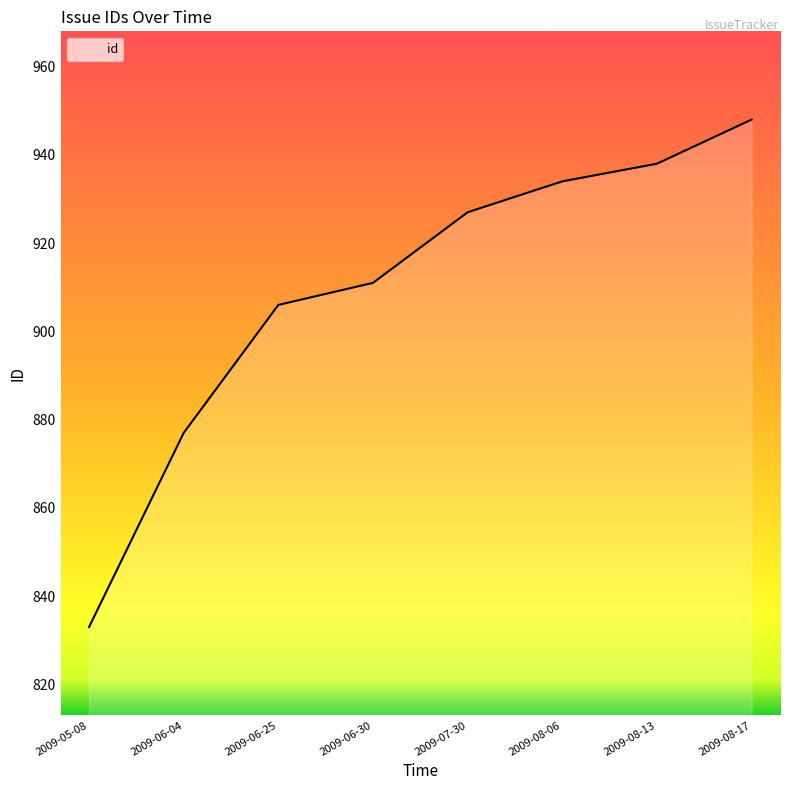

The value at 2009-07-30 is 1389. True or false?

False